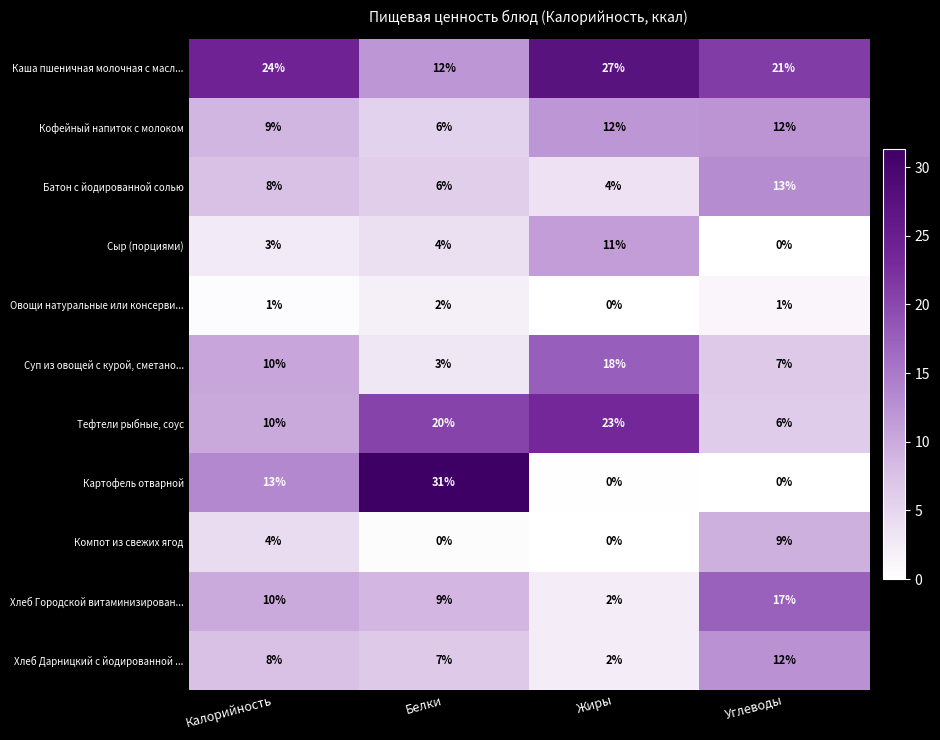

How many Кофейный напиток с молоком values are between 9 and 12?

3